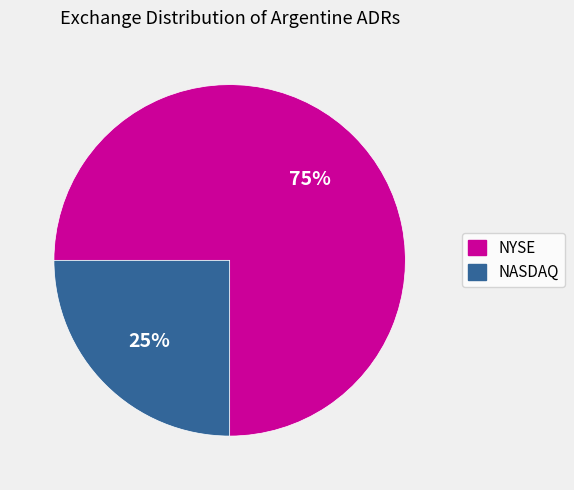

What is the smallest slice in the pie chart?

NASDAQ